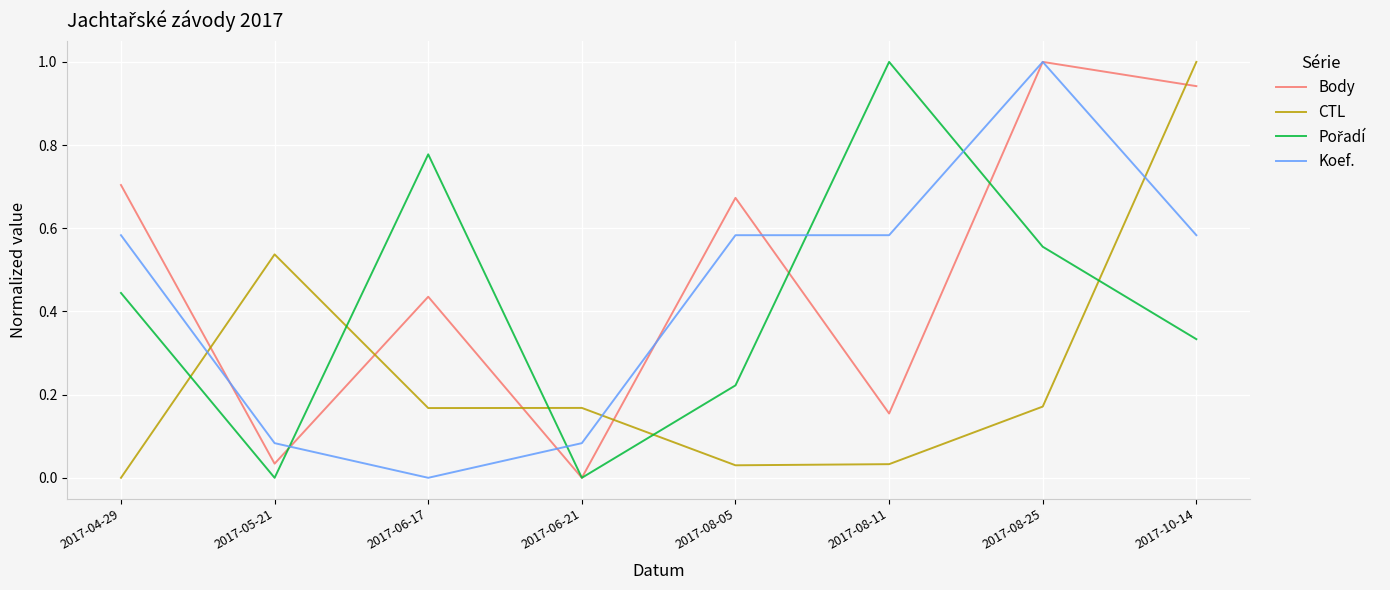

What position from the left is 2017-04-29?

1